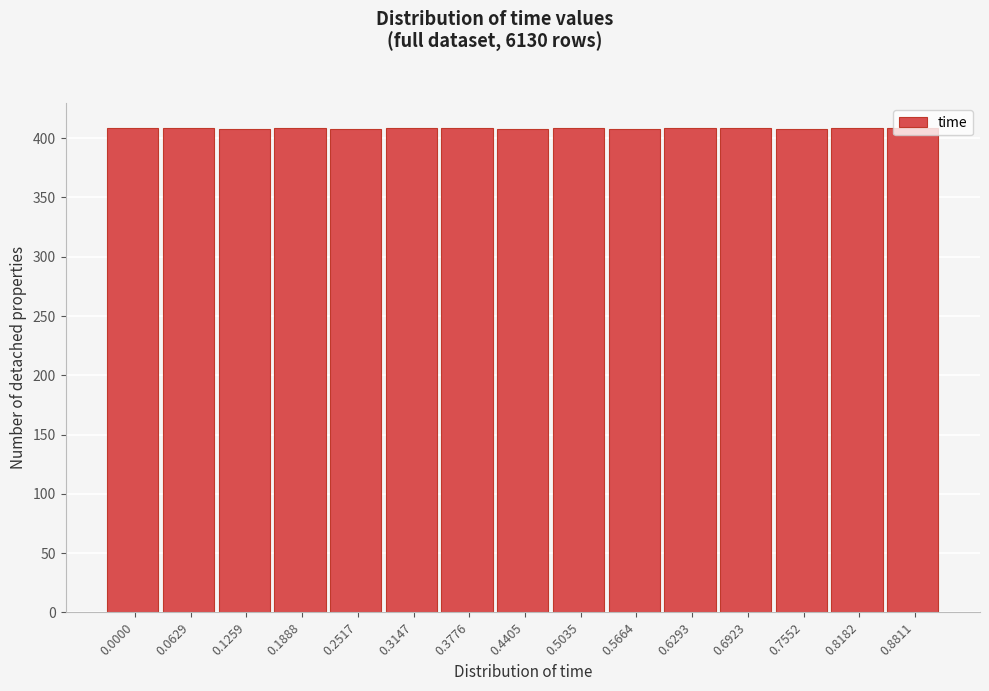

What is the minimum value shown in the chart?

408